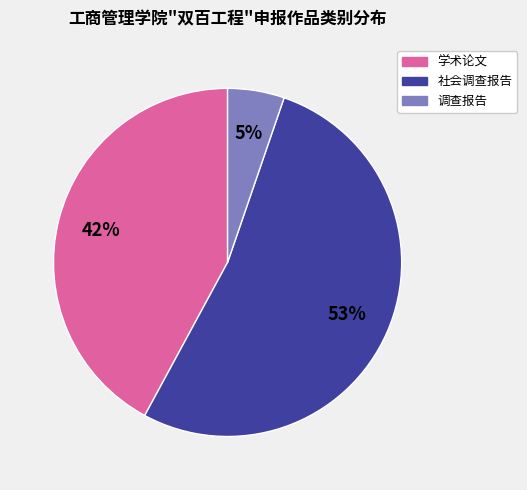

How many slices are in this pie chart?

3